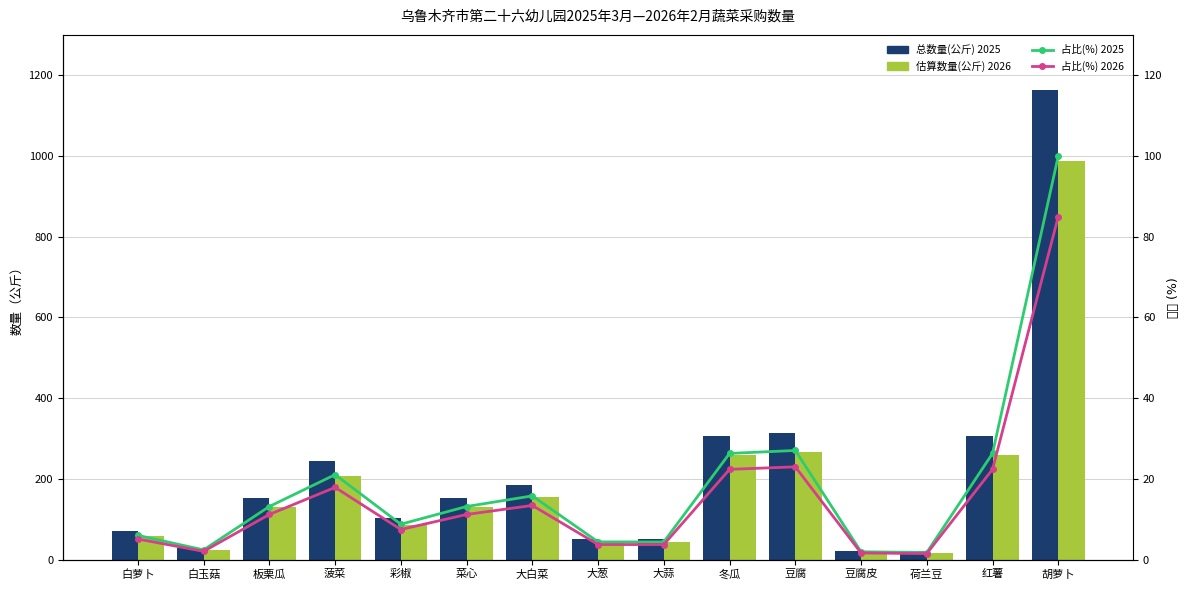

Between 豆腐 and 板栗瓜, which is larger?

豆腐